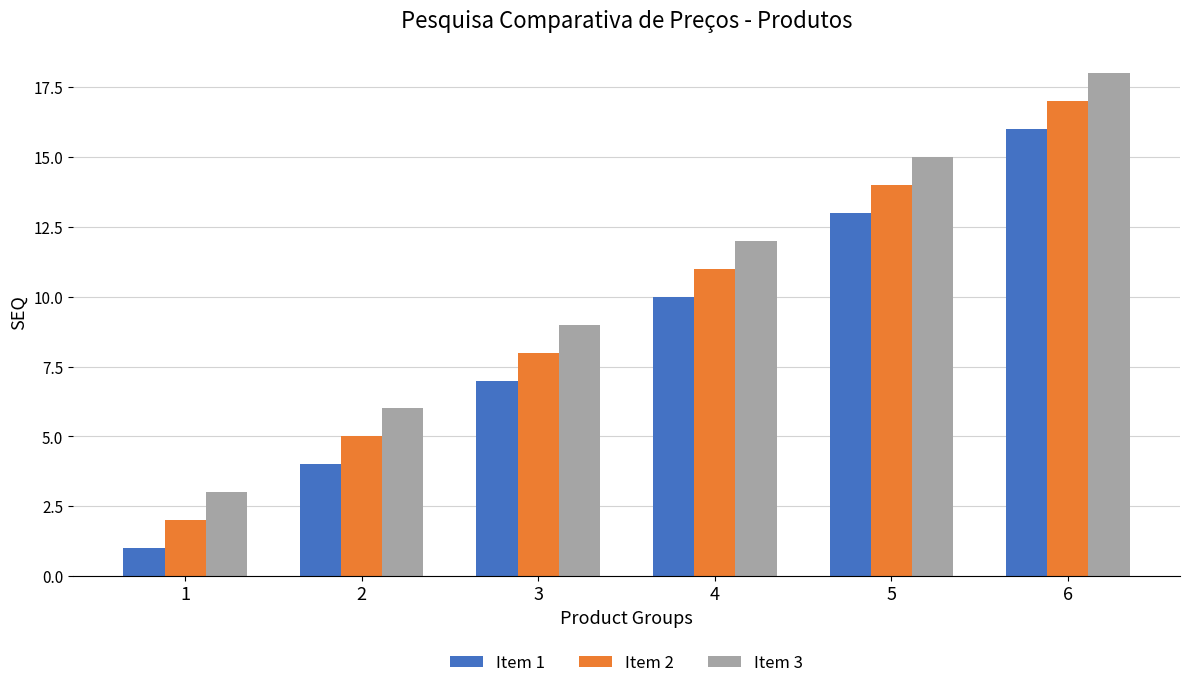

Which category has the lowest value in the Item 2 series?

1